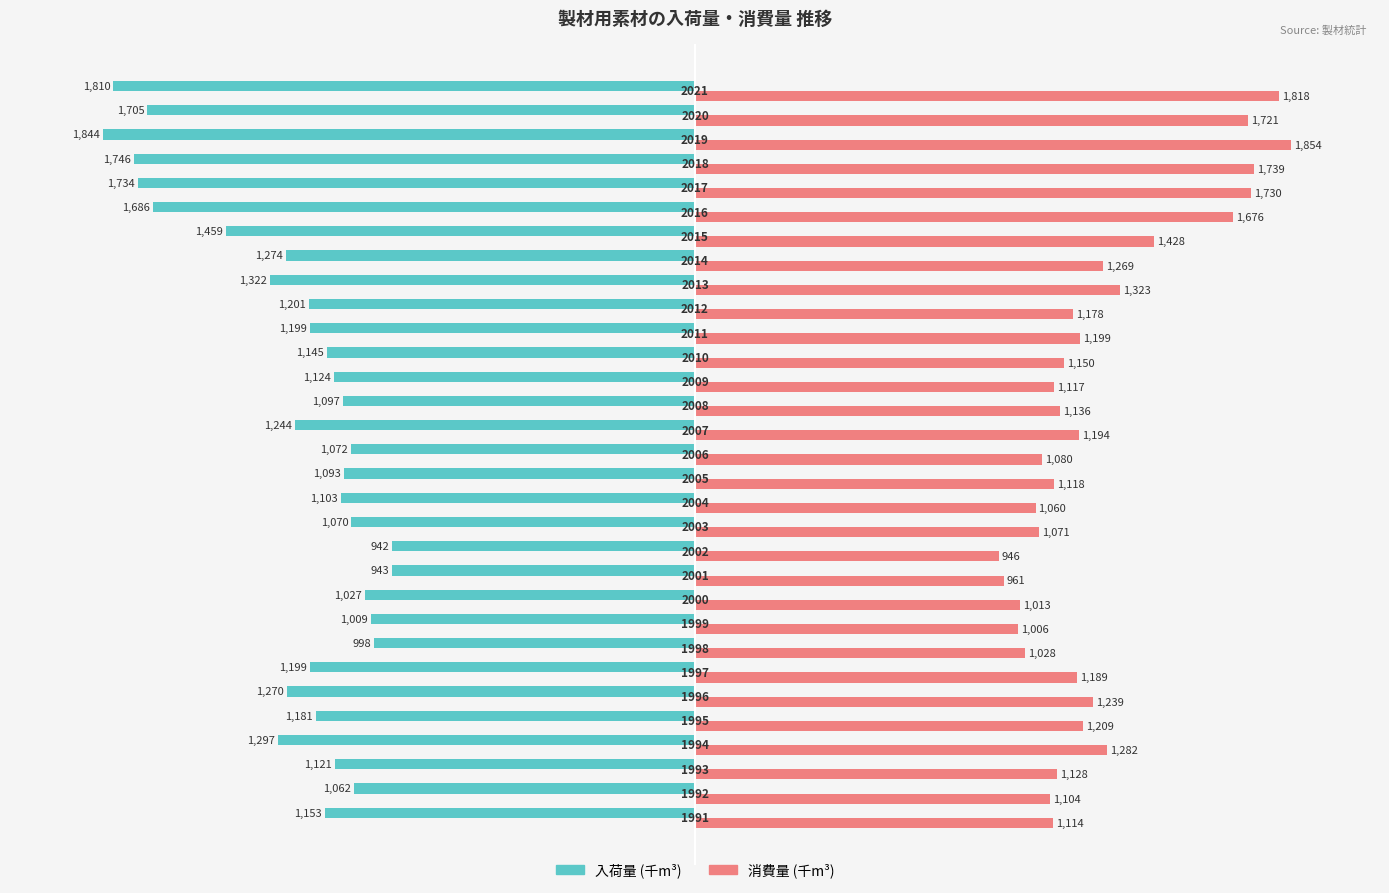

Does the chart contain stacked bars?

No